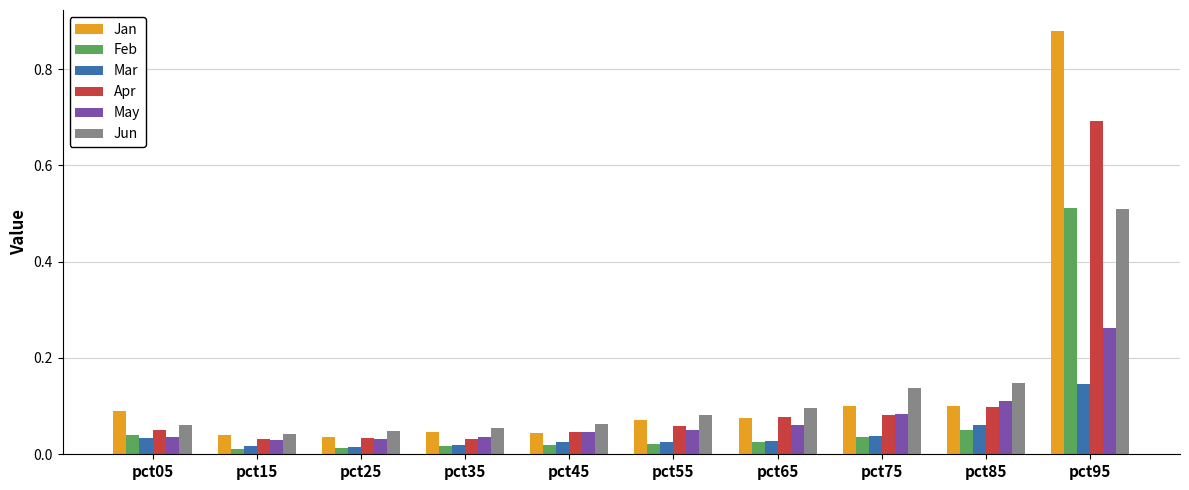

The Apr series shows 0.4 at pct95. True or false?

False